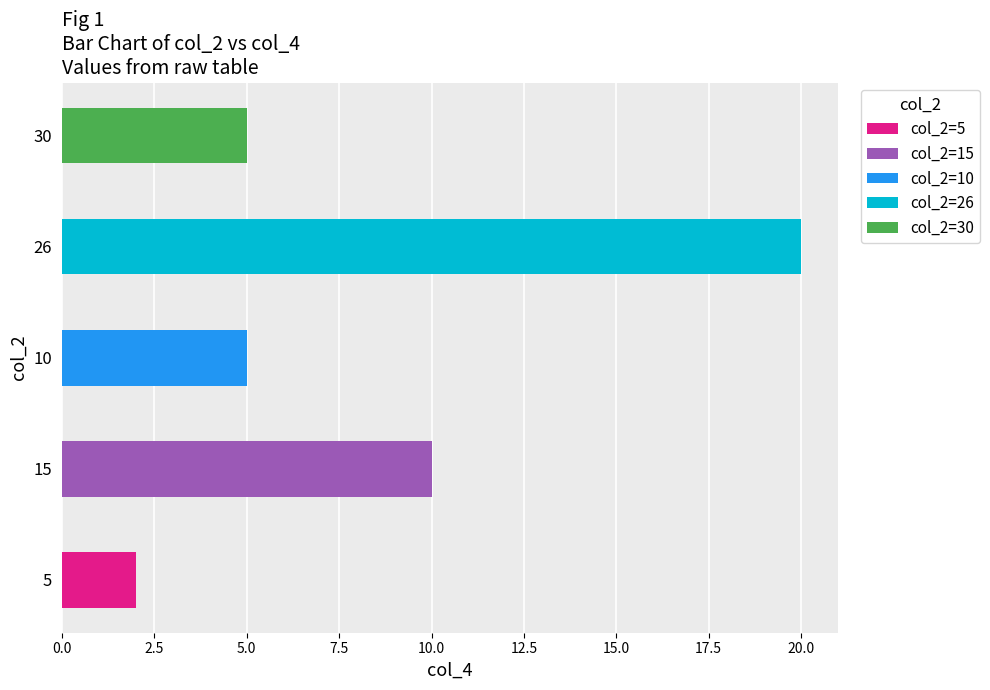

What is the average value?

8